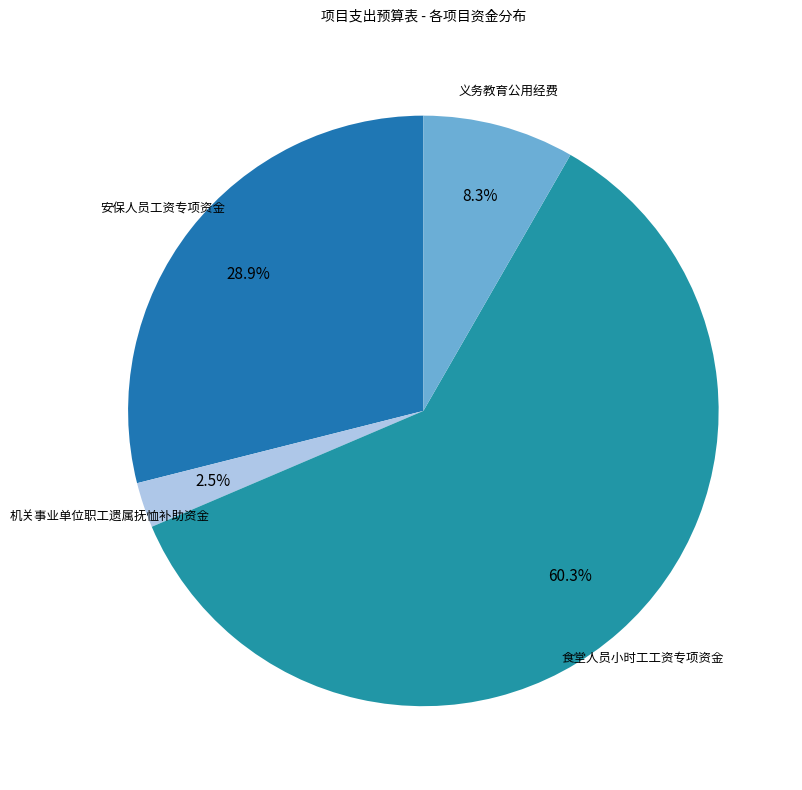

True or false: 食堂人员小时工工资专项资金 accounts for 60% of the total.

True